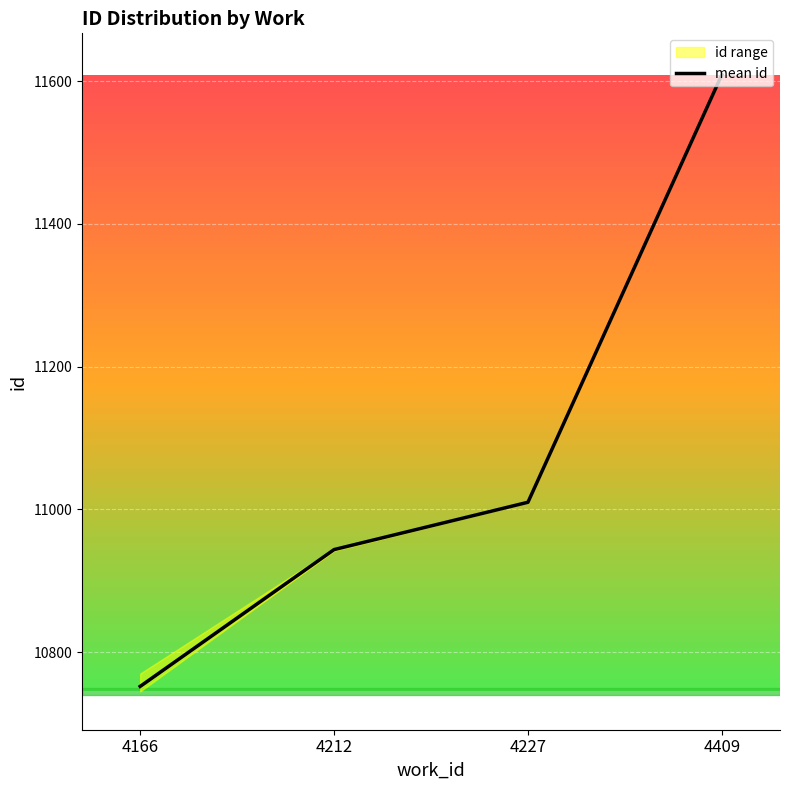

True or false: there are more than 2 points higher than both neighbors.

False